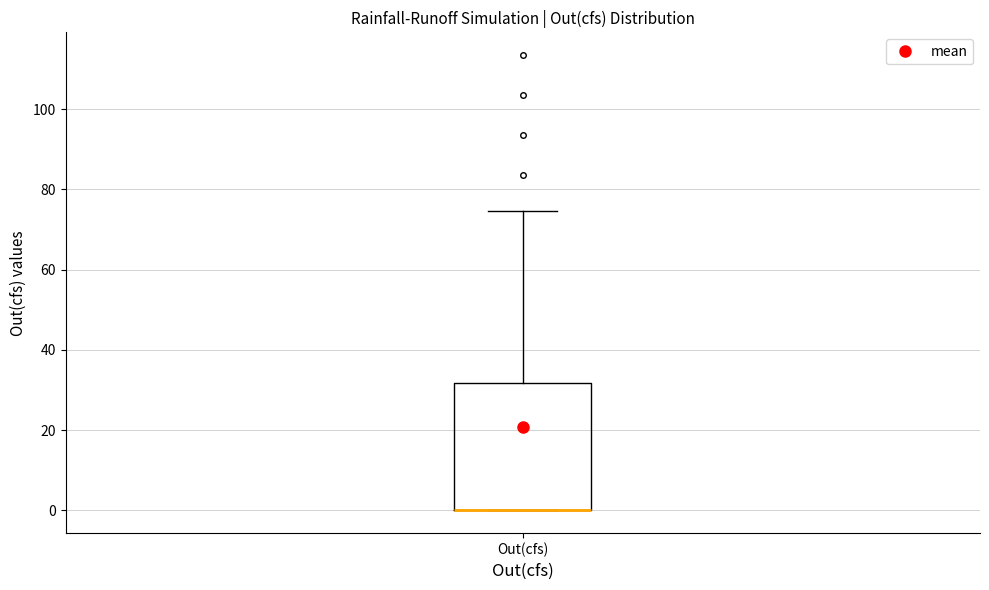

Read this box plot against the y-axis: the position of the median line, the range covered by the box, and the ends of both whiskers. The values are not printed on the chart, so give them approximately, as read against the axis.

median 0 (drawn on the box's lower edge), box 0 to 32, whiskers 0 to 74